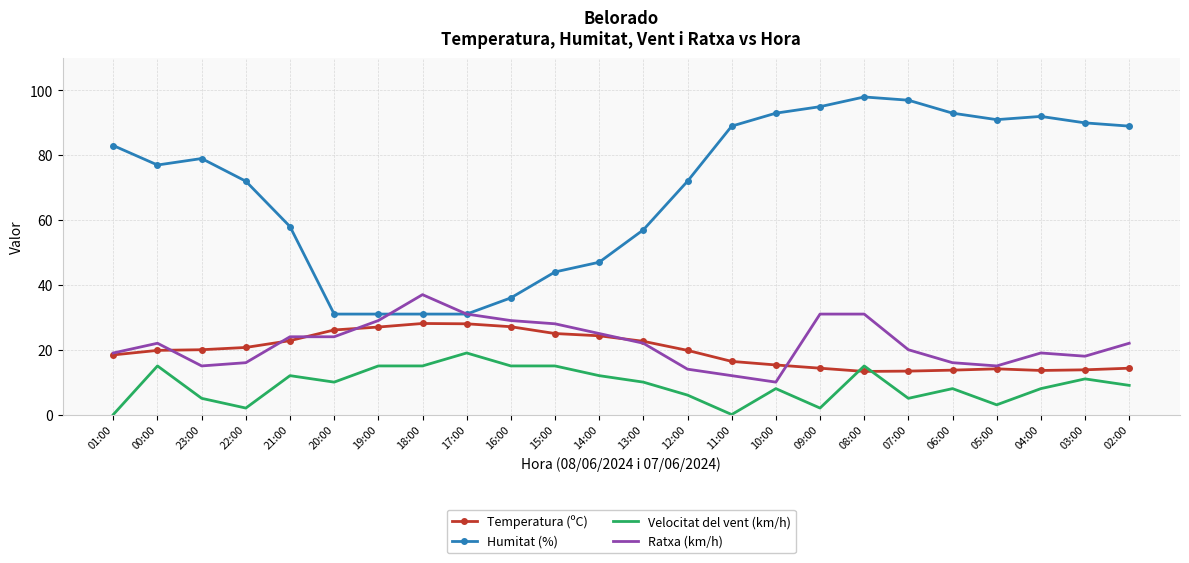

What is the difference between the maximum and second lowest values in the Ratxa (km/h) series?

25.0